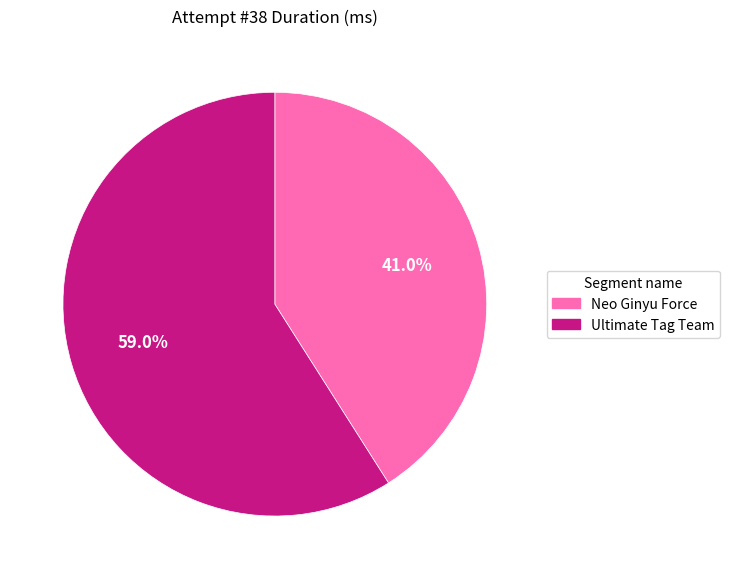

What percentage do Ultimate Tag Team and Neo Ginyu Force together represent?

100.0%